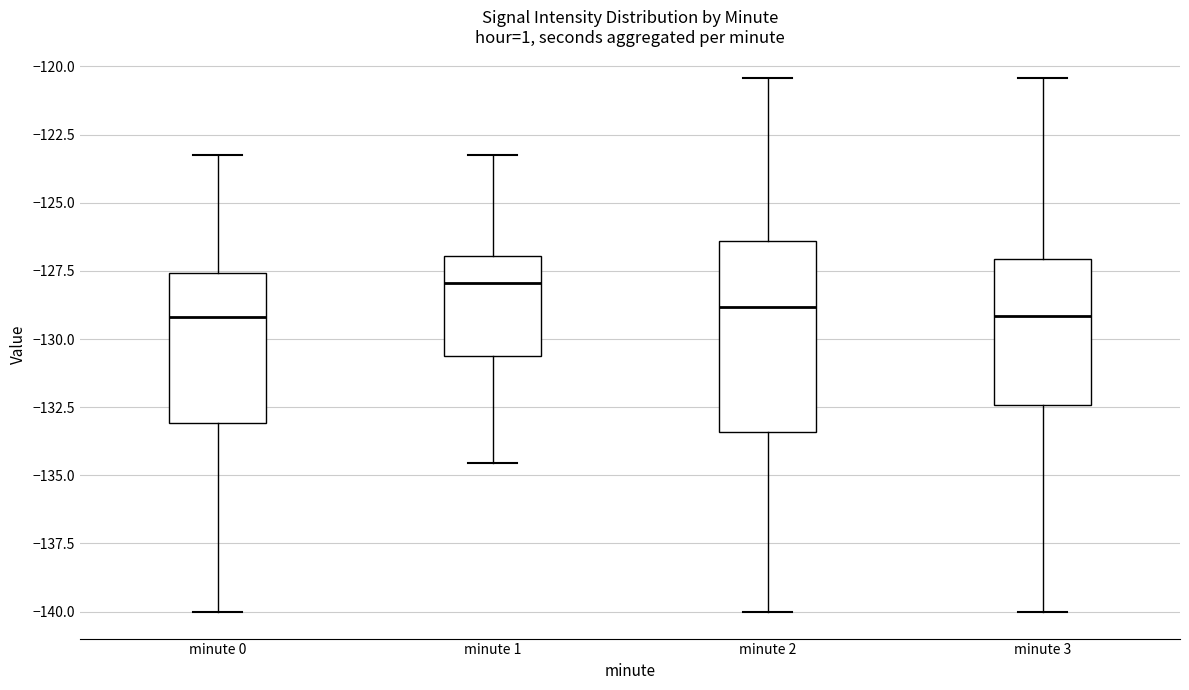

Reading left to right, transcribe this box plot: for each box, give where its median line is, the range the box spans, and where its two whiskers end, as read against the y-axis. The values are not printed on the chart, so give them approximately, as read against the axis.

minute 0: median -129.0, box -133.0 to -127.5, whiskers -140.0 to -123.0
minute 1: median -128.0, box -130.5 to -127.0, whiskers -134.5 to -123.0
minute 2: median -129.0, box -133.5 to -126.5, whiskers -140.0 to -120.5
minute 3: median -129.0, box -132.5 to -127.0, whiskers -140.0 to -120.5